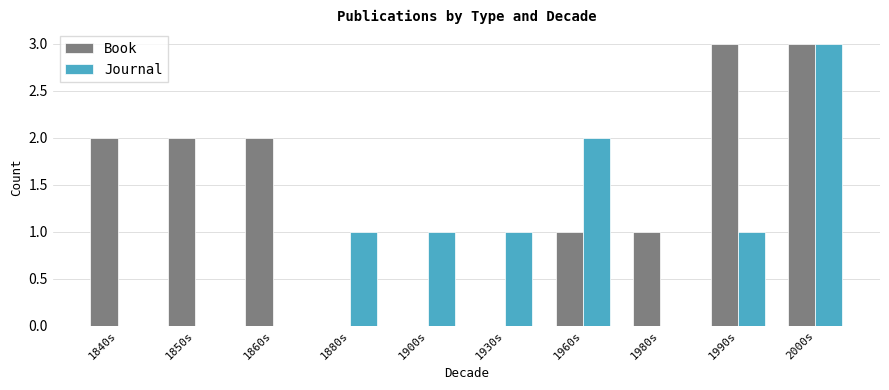

How many Journal values are between 0 and 1?

8